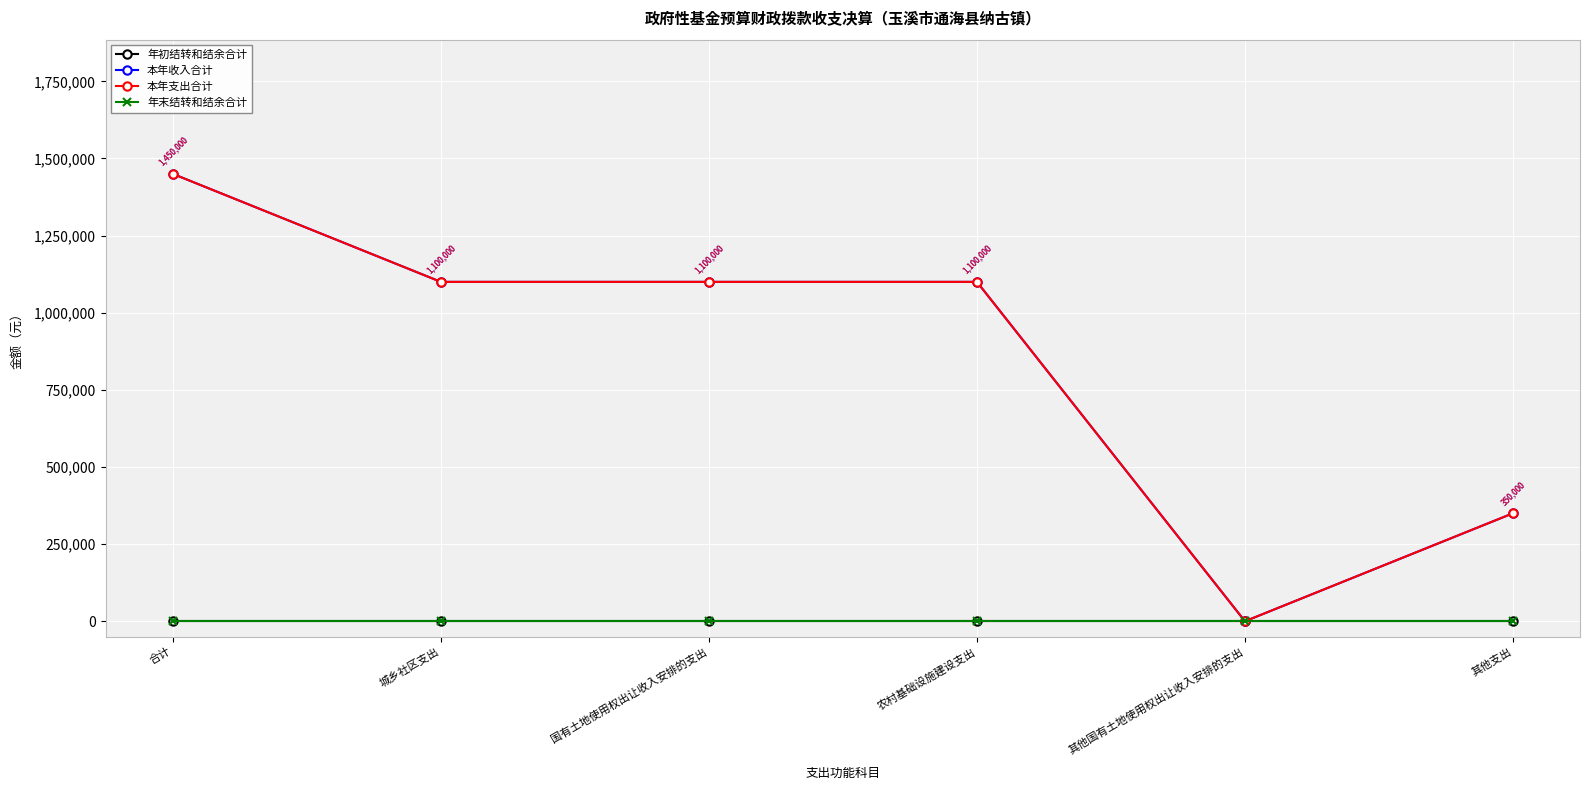

True or false: 年末结转和结余合计 has more than 0 interior local peaks.

False